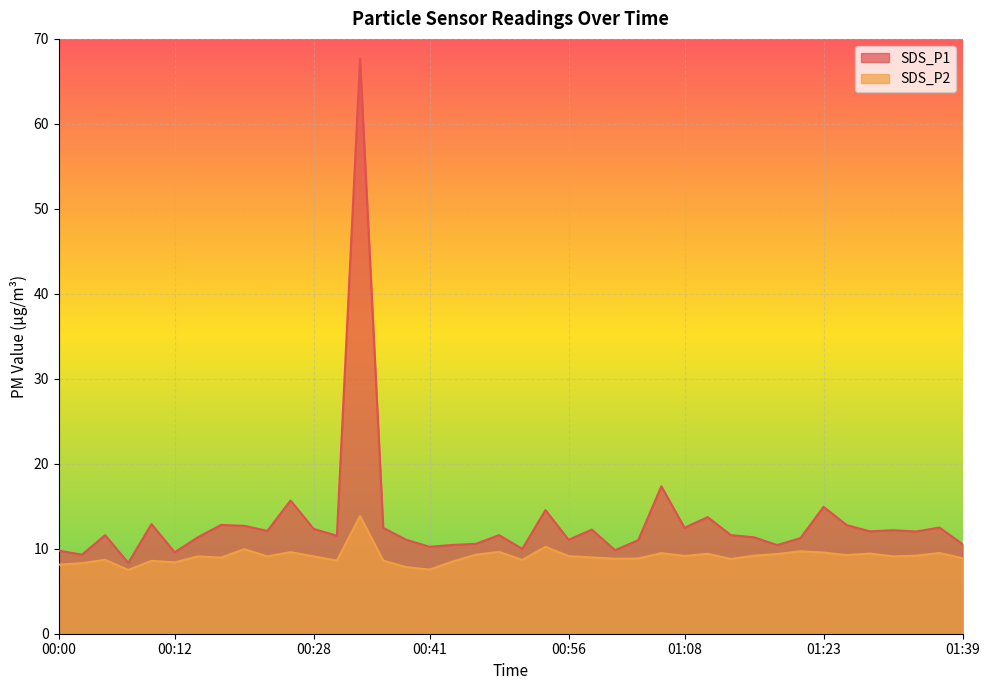

Rank the categories by SDS_P2 value from lowest to highest.

00:07, 00:41, 00:38, 00:00, 00:02, 00:12, 00:43, 00:10, 00:30, 00:35, 00:51, 00:05, 01:13, 01:01, 01:03, 01:39, 00:18, 00:58, 00:15, 00:23, 00:28, 01:31, 00:56, 01:08, 01:16, 01:34, 01:26, 00:46, 01:18, 01:11, 01:29, 01:06, 01:36, 01:23, 00:25, 00:48, 01:21, 00:20, 00:53, 00:33